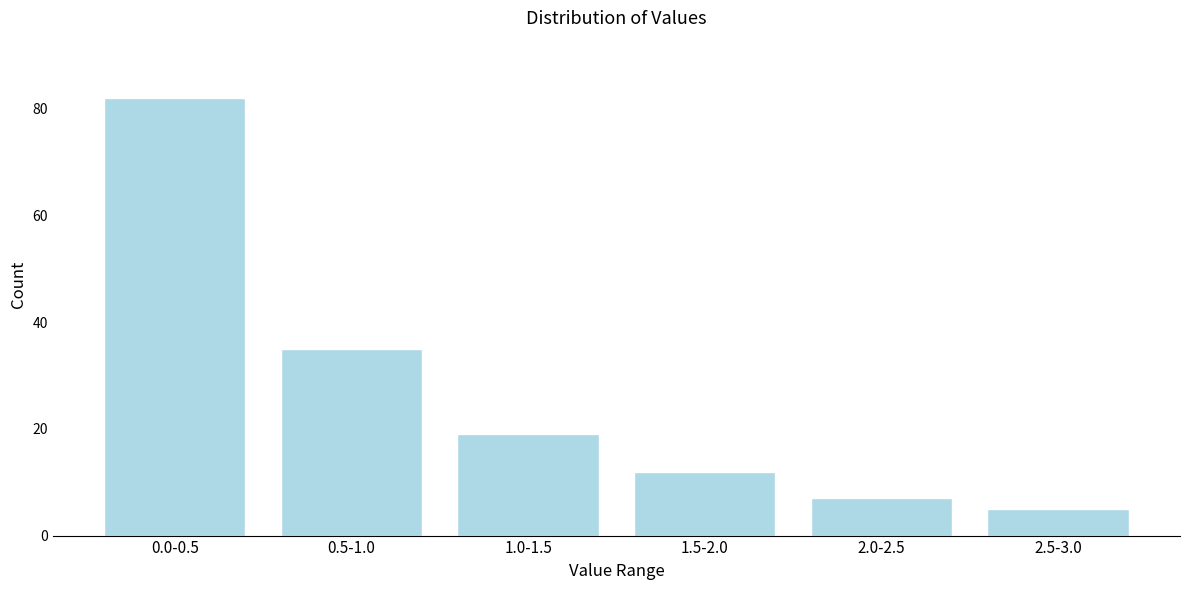

Reading right to left, extract all data points from this chart.

2.5-3.0=5	2.0-2.5=7	1.5-2.0=12	1.0-1.5=19	0.5-1.0=35	0.0-0.5=82